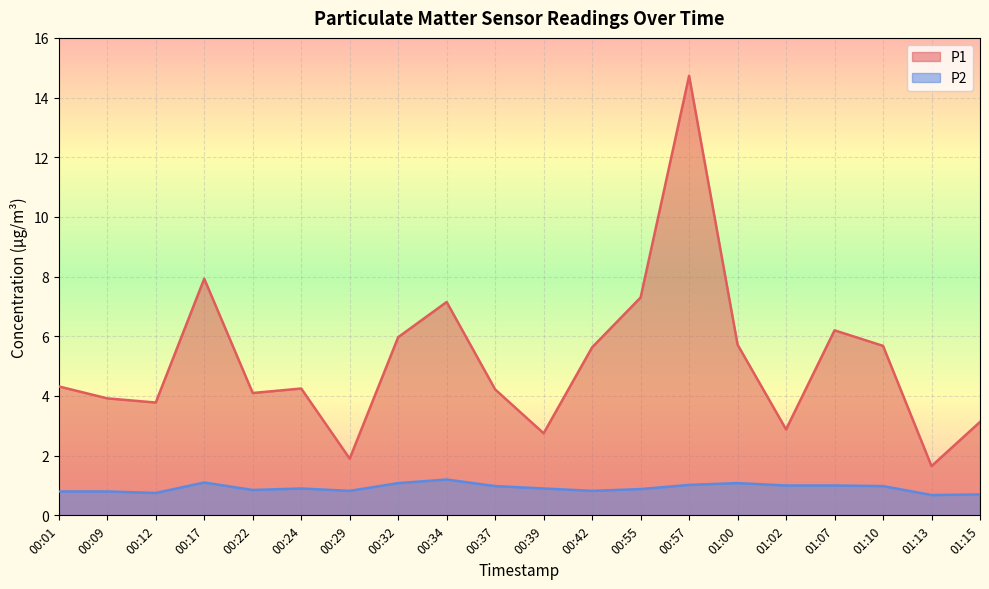

What value does the P1 series have at 00:55?

7.3